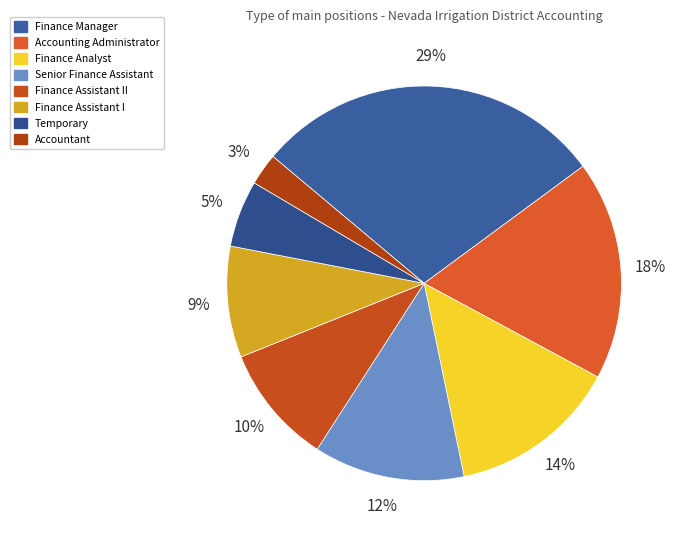

What percentage is the Accountant slice, to the nearest percent?

3%